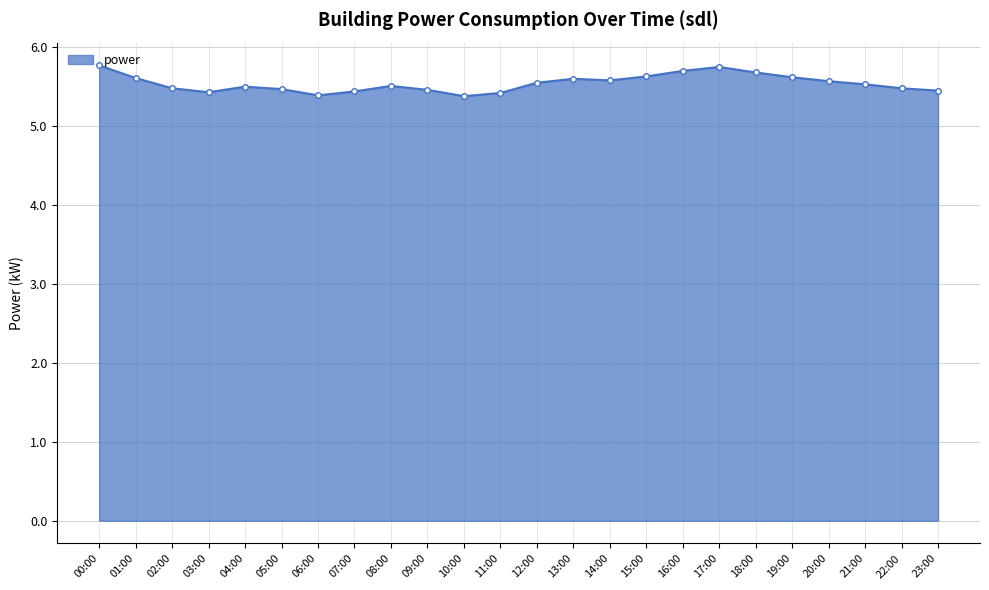

True or false: the data has more than 0 interior local peaks.

True